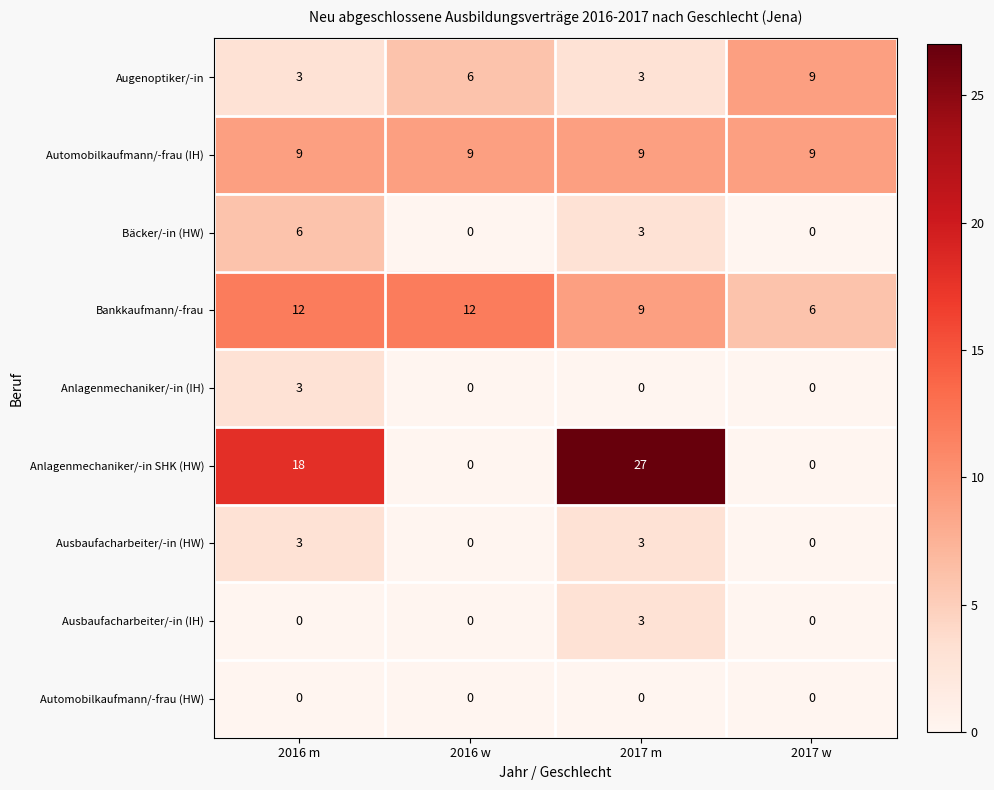

What is the difference between the highest and lowest values at 2016 w?

12